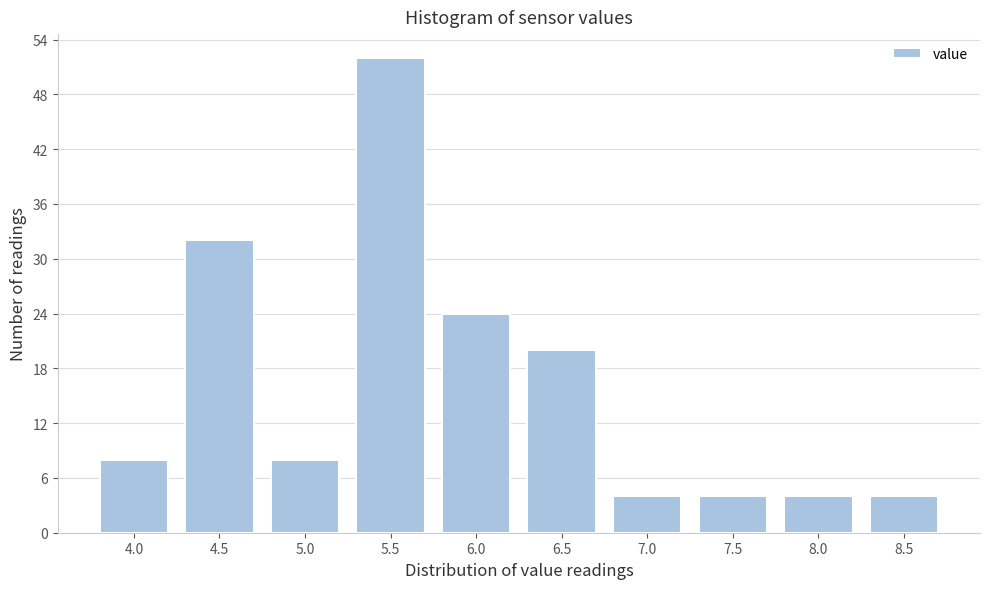

Reading right to left, what are all the values shown in this chart?

4	4	4	4	20	24	52	8	32	8